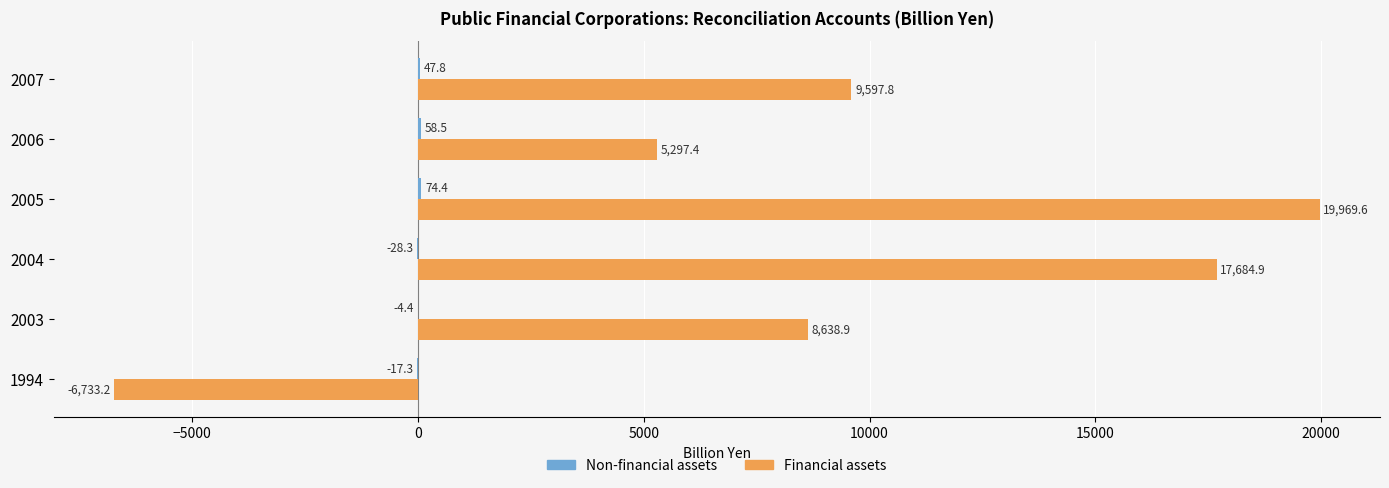

Which label corresponds to the largest value in the chart?

2005